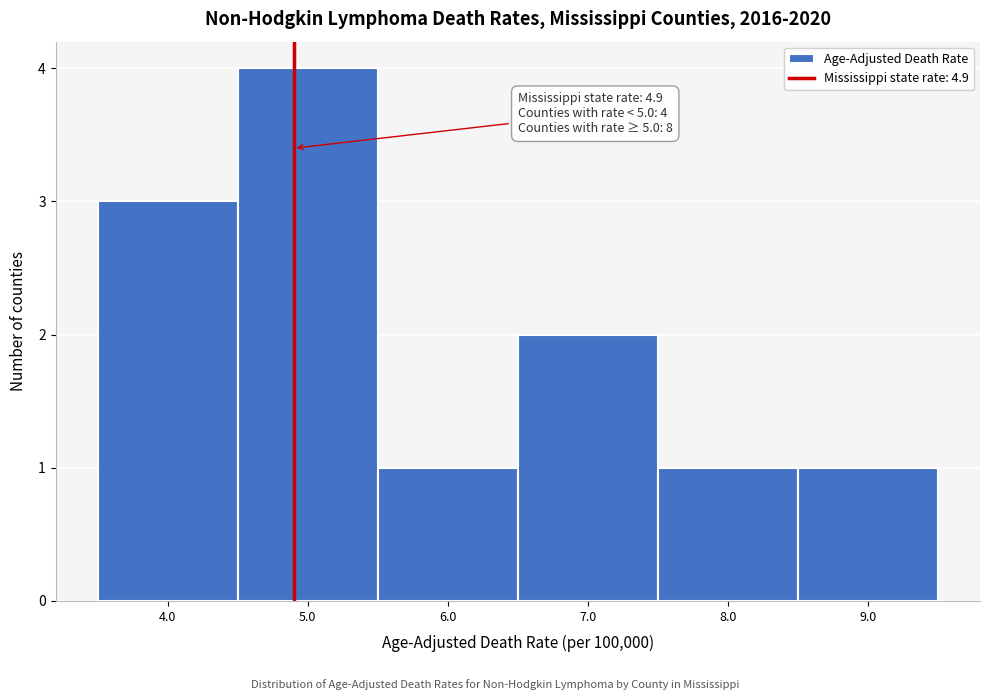

Which range on the x-axis has the tallest bar?

4.5 to 5.5